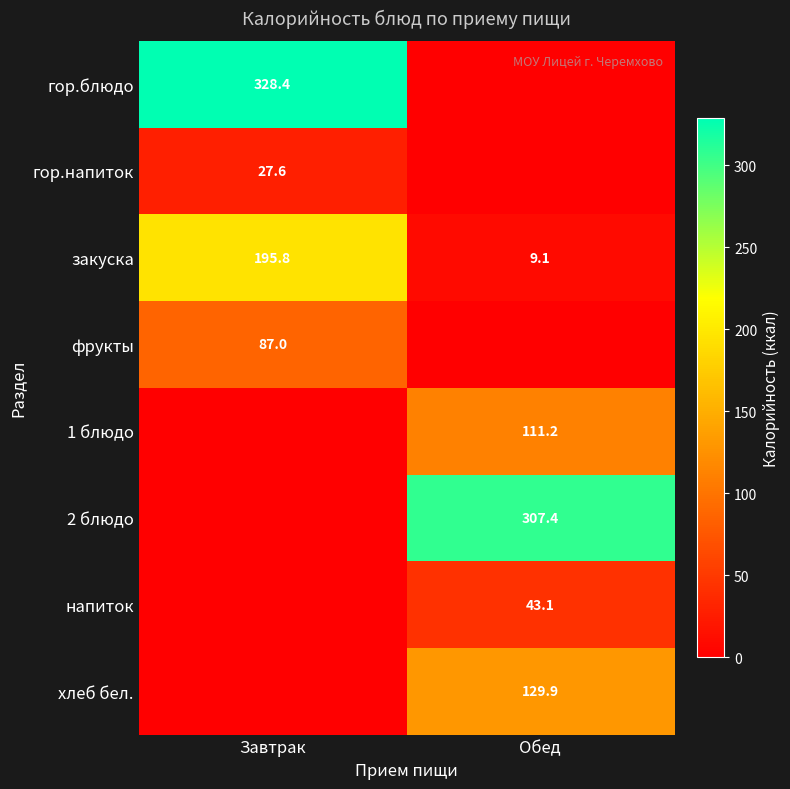

What is the spread (max minus min) of values at Завтрак?

328.4